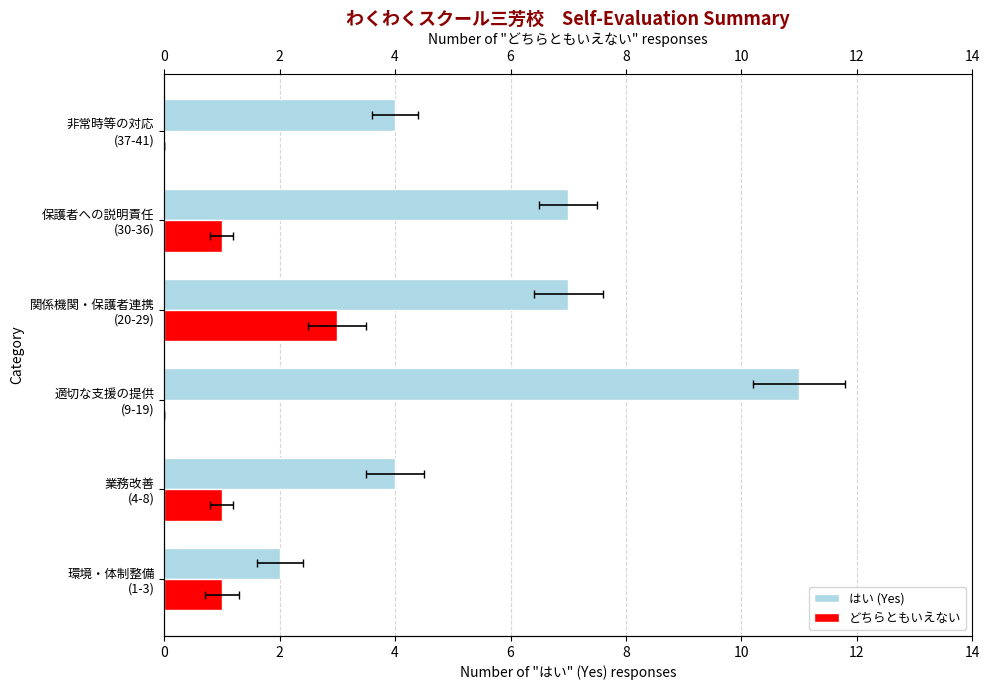

What is the maximum value for どちらともいえない?

3